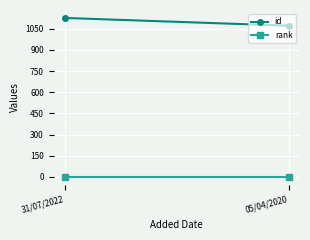

Is the value of rank at 31/07/2022 greater than the value of id at 31/07/2022?

No